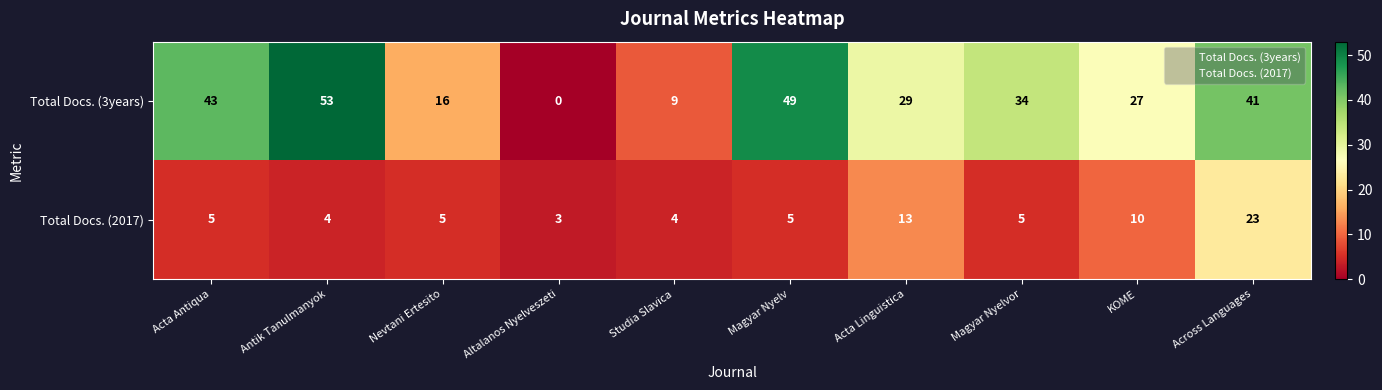

Reading left to right, extract all data points from this chart.

Total Docs. (3years): 43	53	16	0	9	49	29	34	27	41
Total Docs. (2017): 5	4	5	3	4	5	13	5	10	23